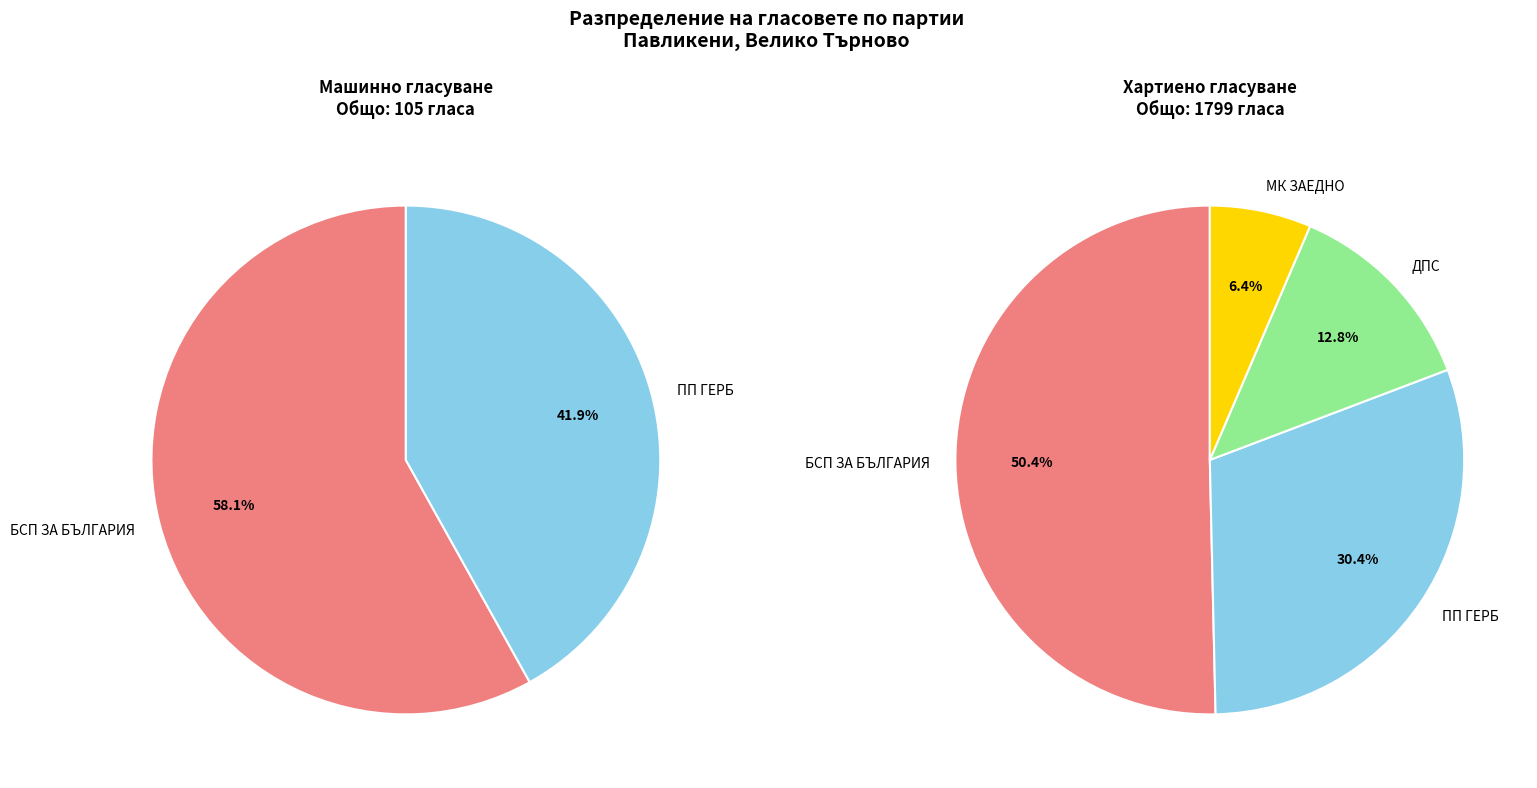

Does 7 account for over 50% of the chart?

No